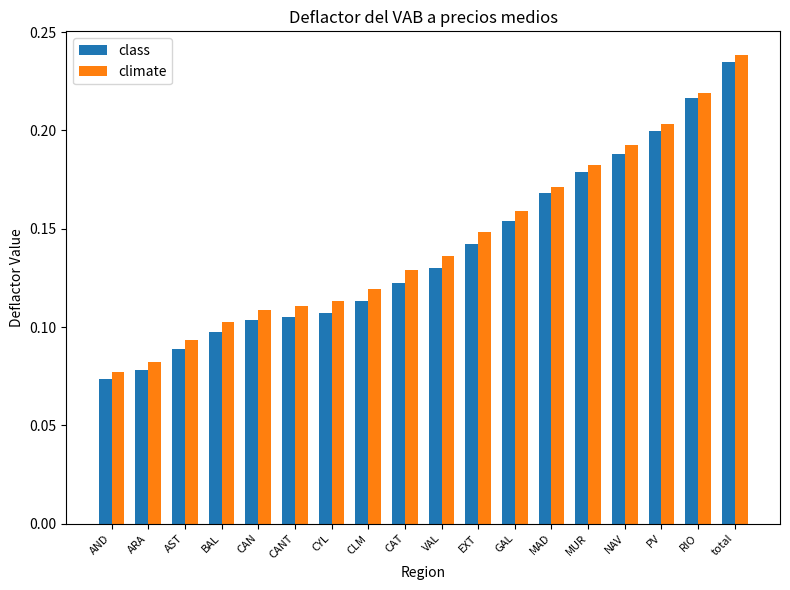

Which series has the widest spread of values?

class